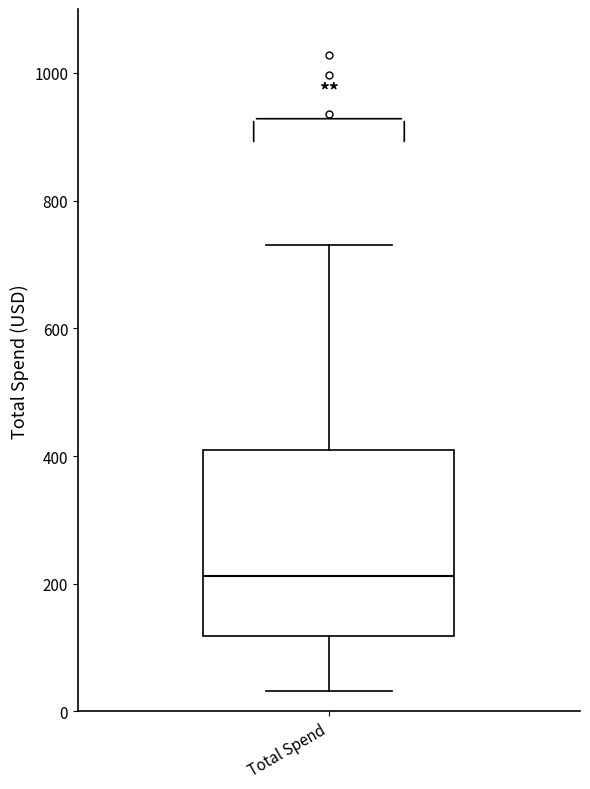

Read this box plot against the y-axis: the position of the median line, the range covered by the box, and the ends of both whiskers. The values are not printed on the chart, so give them approximately, as read against the axis.

median 220, box 120 to 400, whiskers 40 to 740